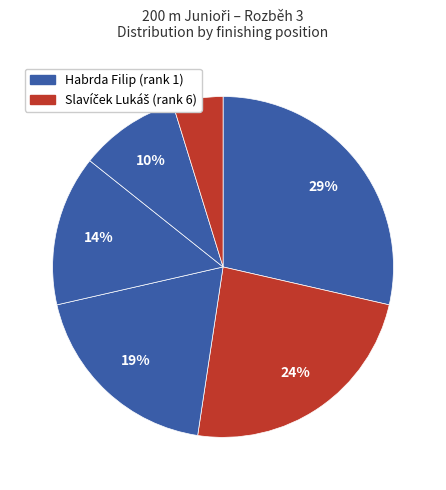

Count the number of slices in the pie.

6